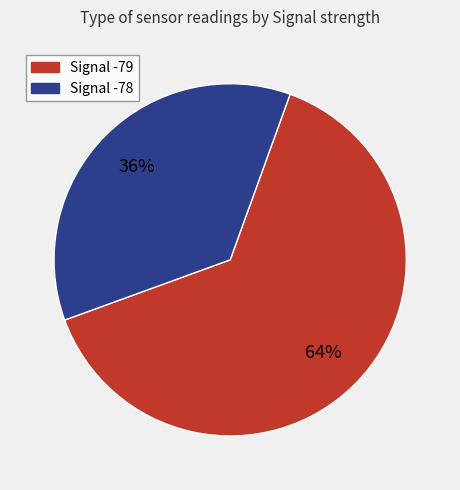

To the nearest percent, what is the difference between the largest and smallest slice percentages?

28%